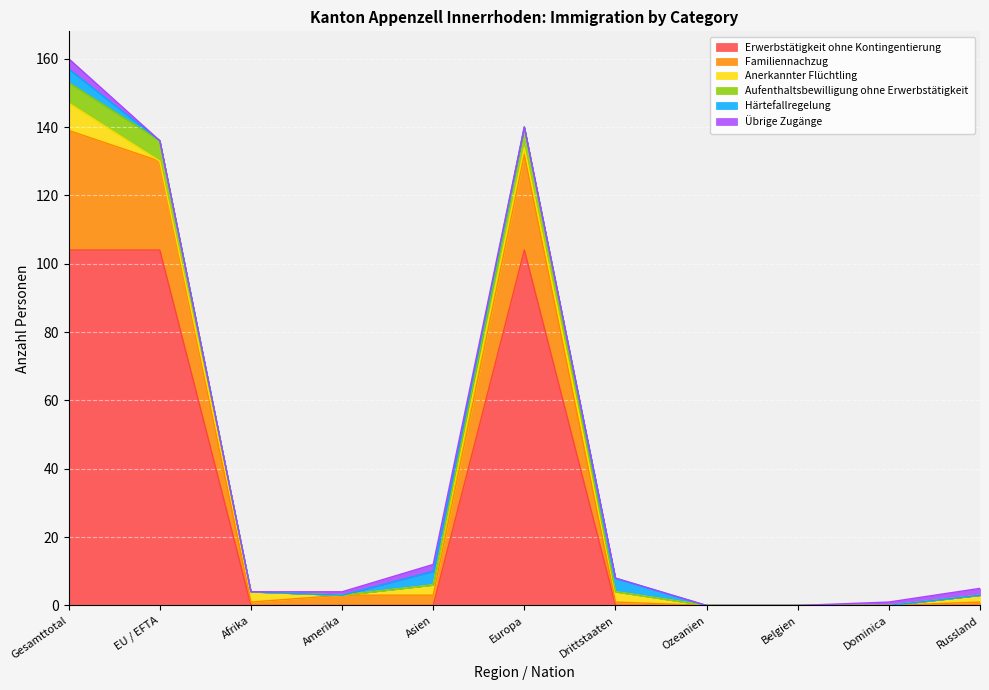

True or false: Erwerbstätigkeit ohne Kontingentierung has a value of -34 at Dominica.

False